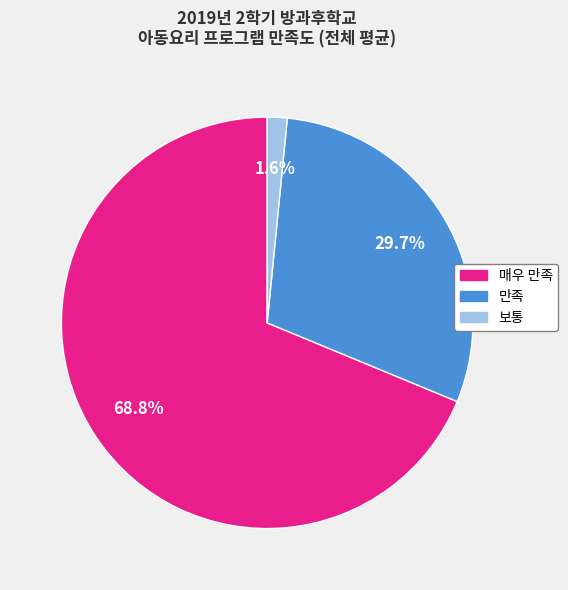

What portion of the pie excludes 만족?

70.3%